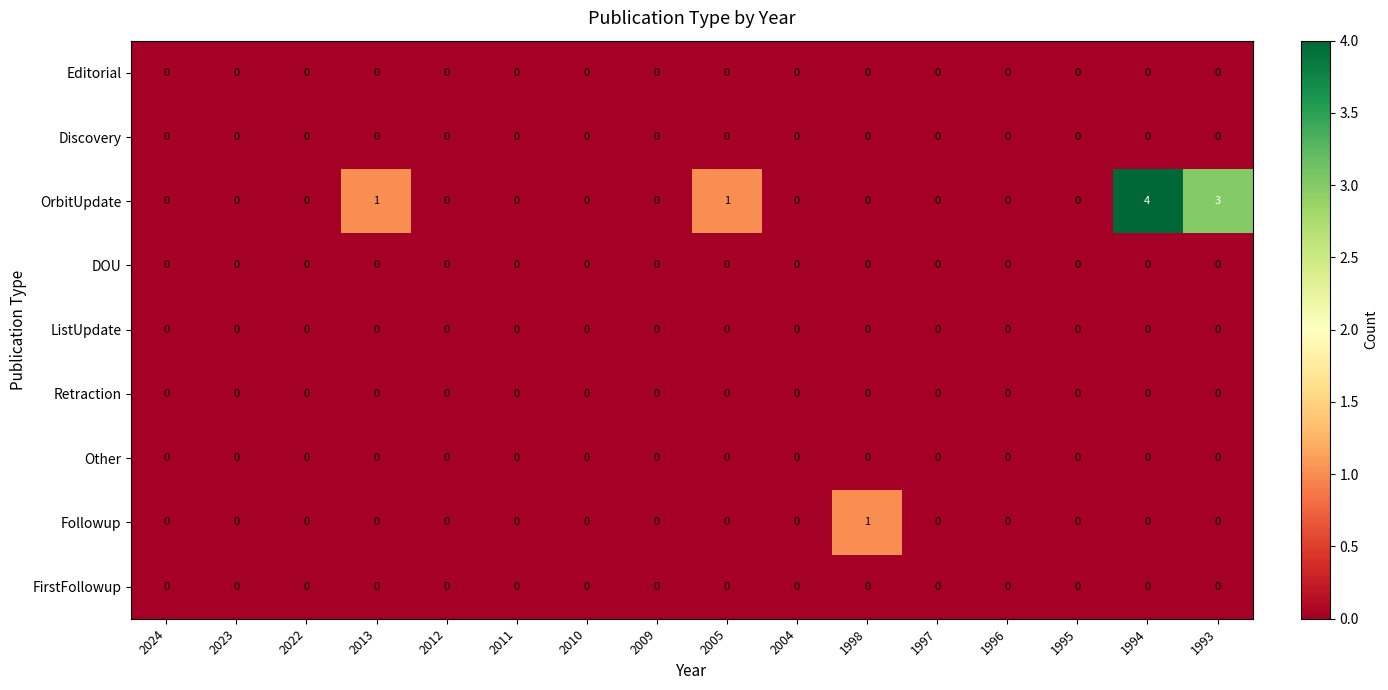

What is the maximum value shown in the chart?

4